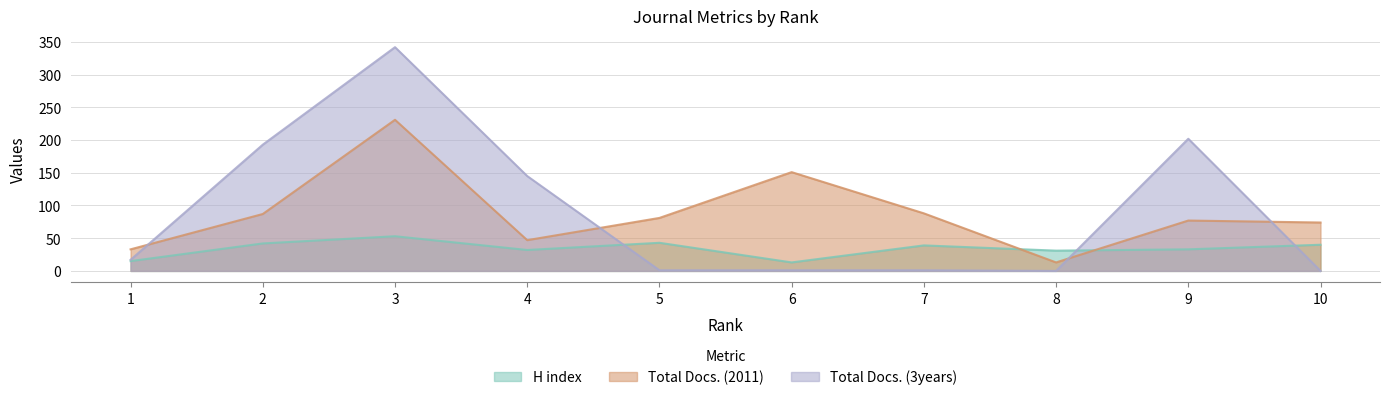

How many interior local valleys does the Total Docs. (2011) series have?

2